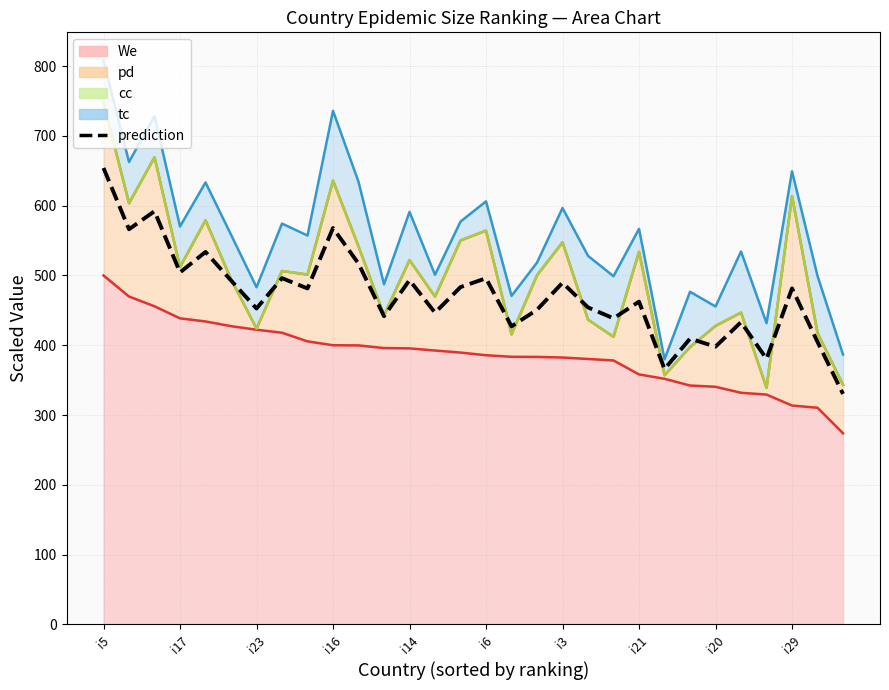

What is the difference between the values at 29 and 17?

120.6